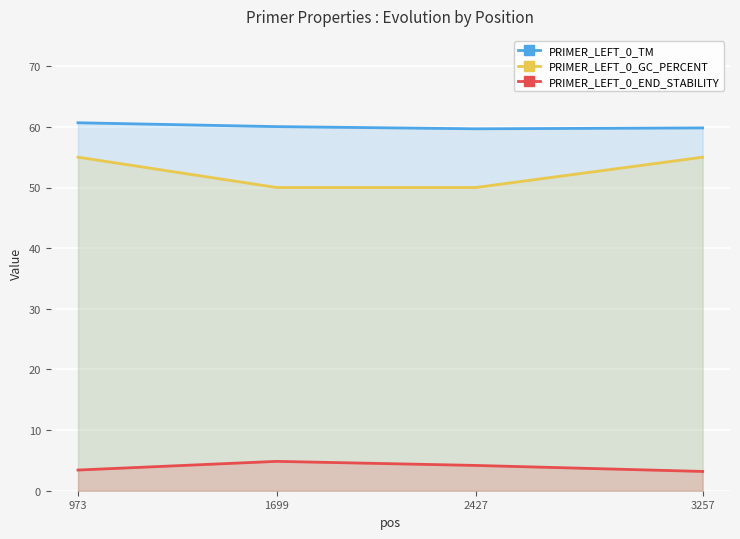

What is the difference between the PRIMER_LEFT_0_TM values at 1699 and 3257?

0.2